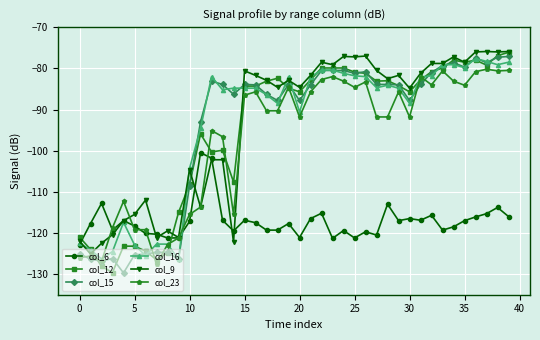

What is the maximum value for col_12?

-76.1